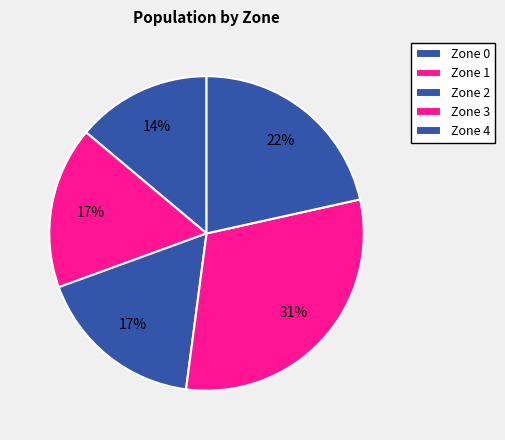

How many slices are in this pie chart?

5